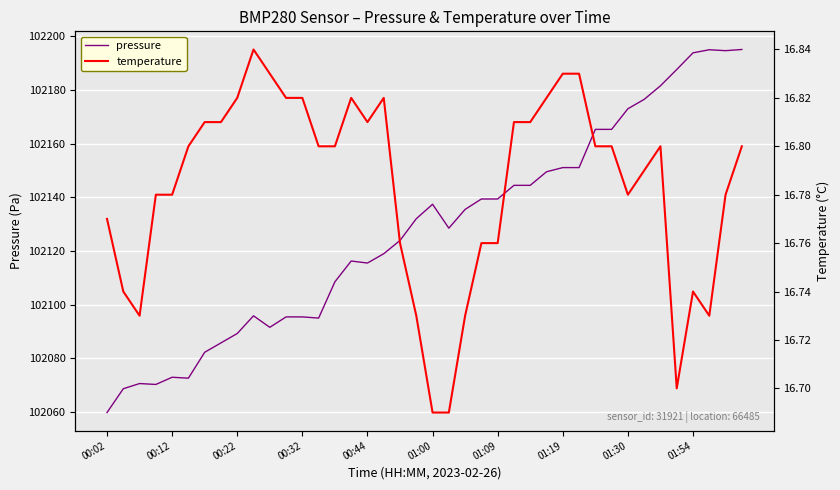

Rank the series by their average value, from highest to lowest.

pressure, temperature